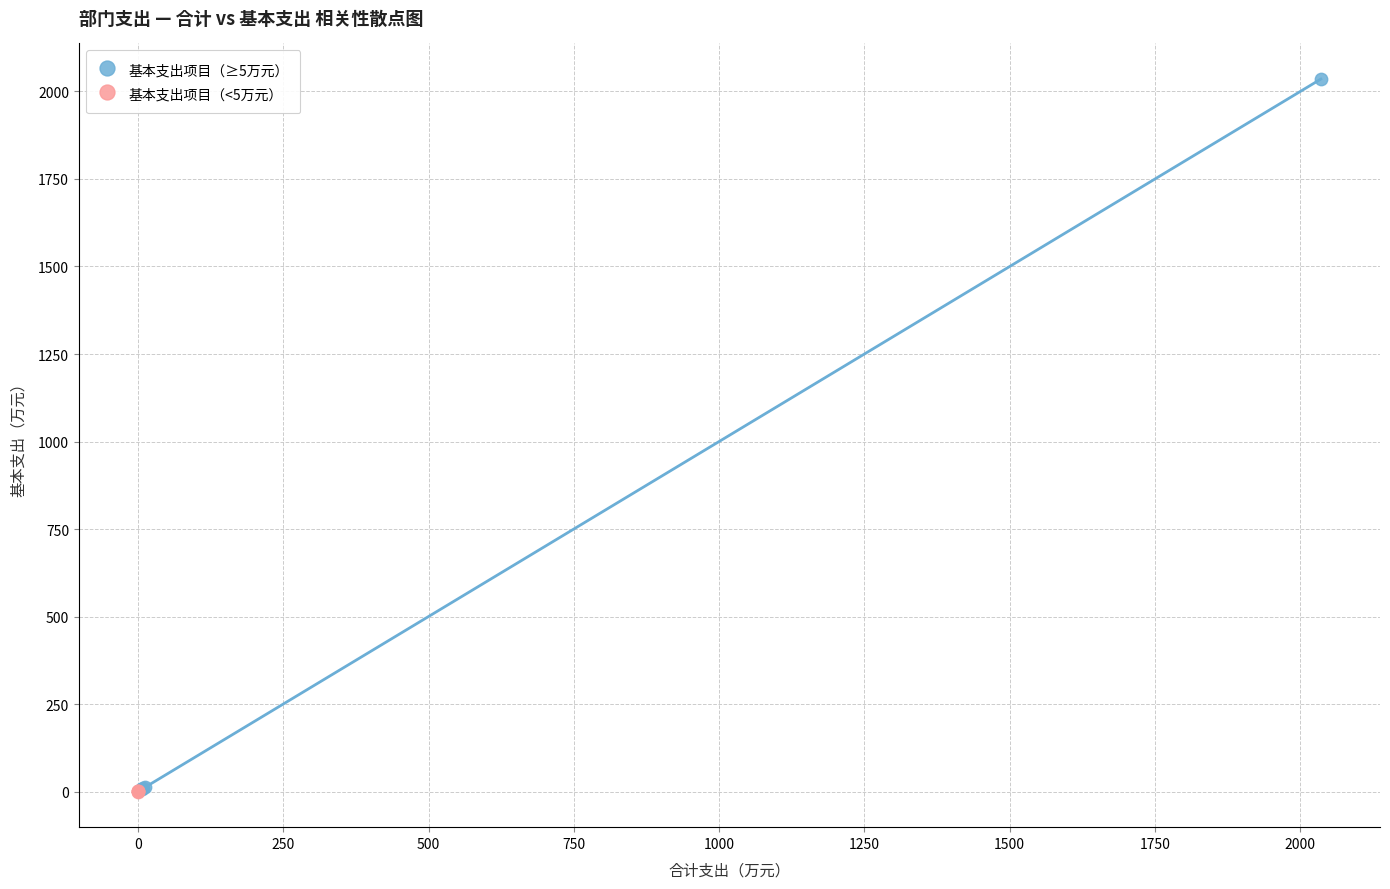

Which series has the largest Y range (max minus min)?

基本支出项目（≥5万元）